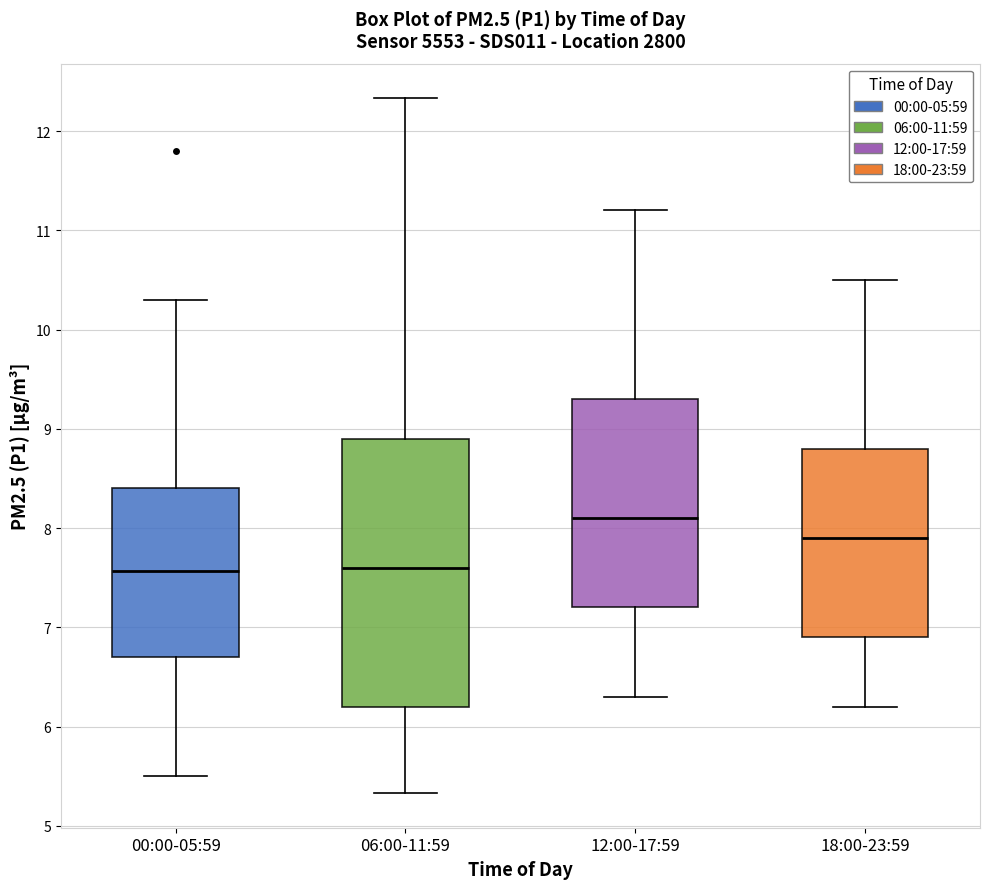

Comparing the boxes themselves (not the whiskers), which one is the tallest?

06:00-11:59